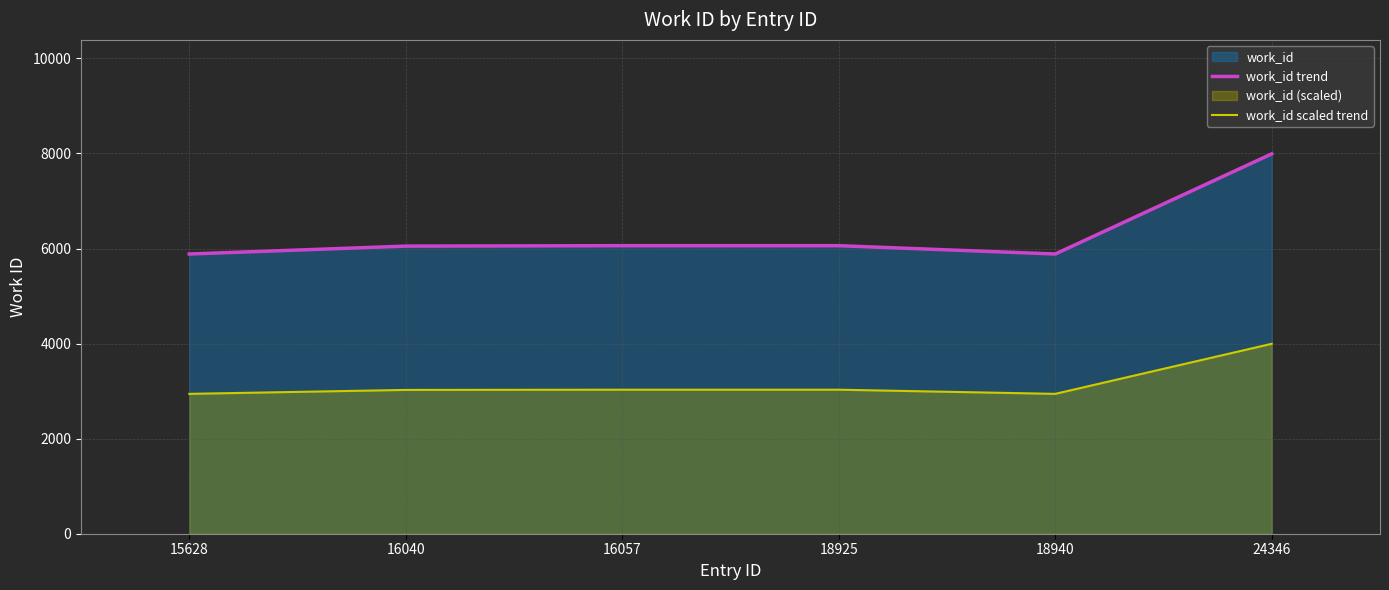

How many data points does each series have?

6